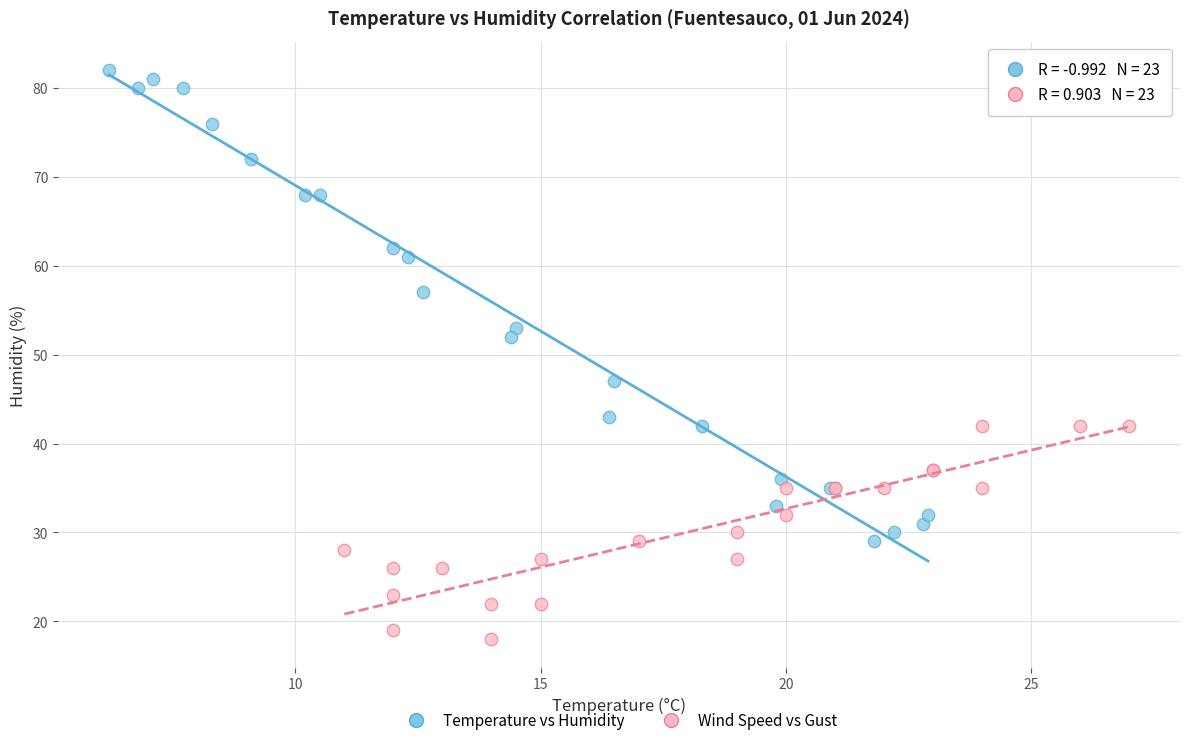

Which series has the largest Y range (max minus min)?

Temperature vs Humidity